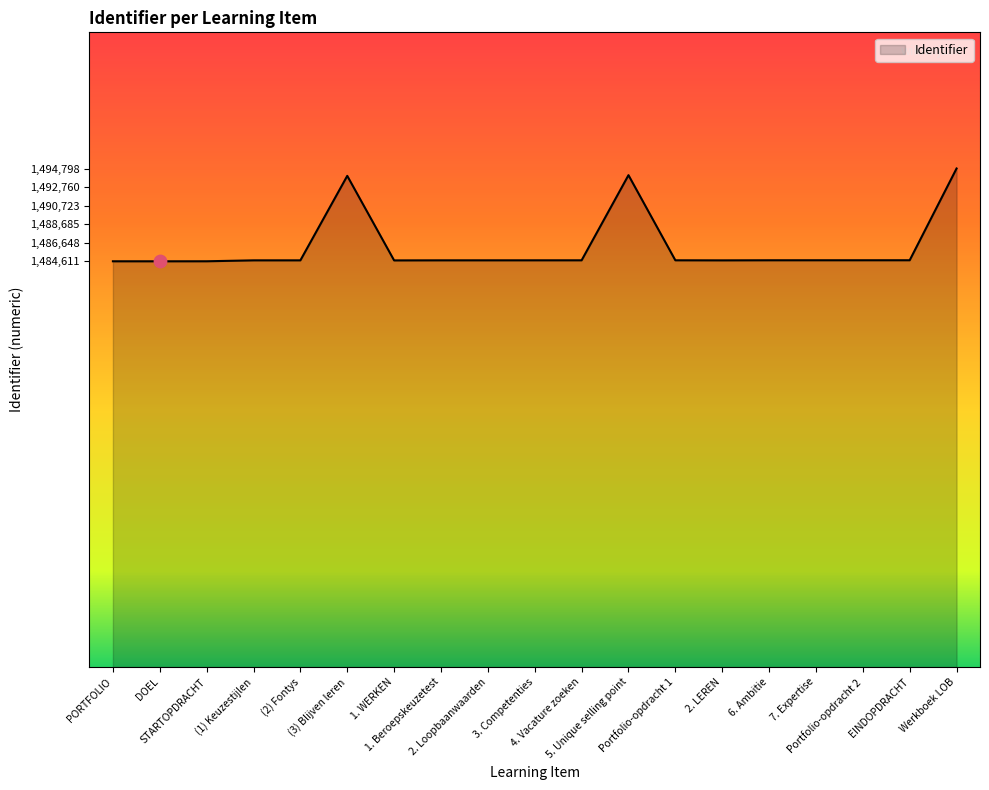

What is the minimum value shown in the chart?

1484611